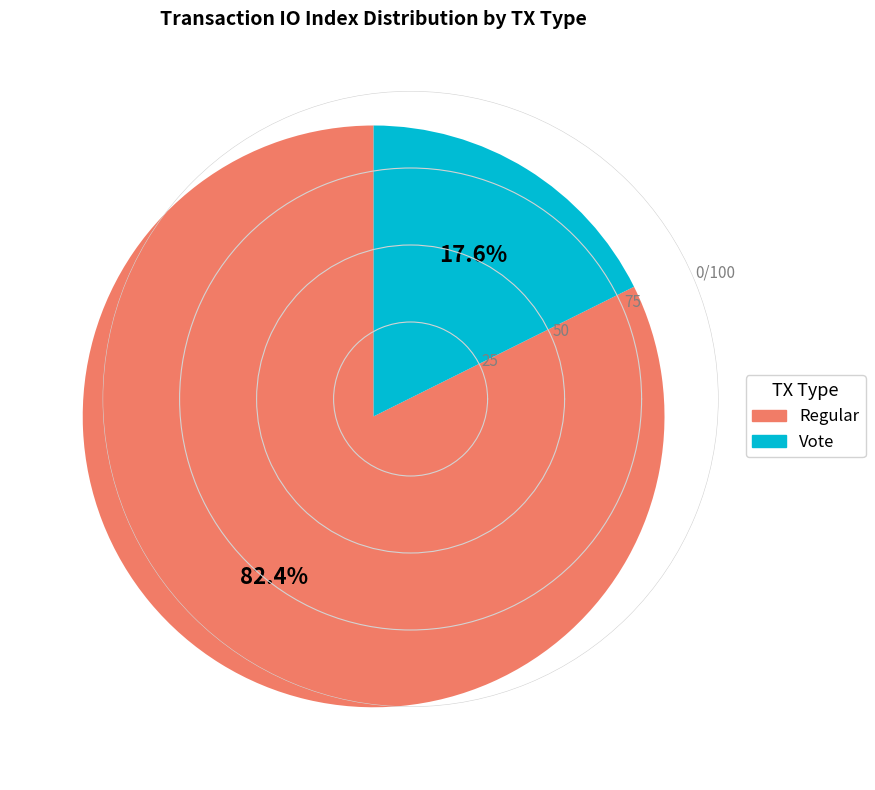

What percentage is the Vote slice, to the nearest percent?

18%